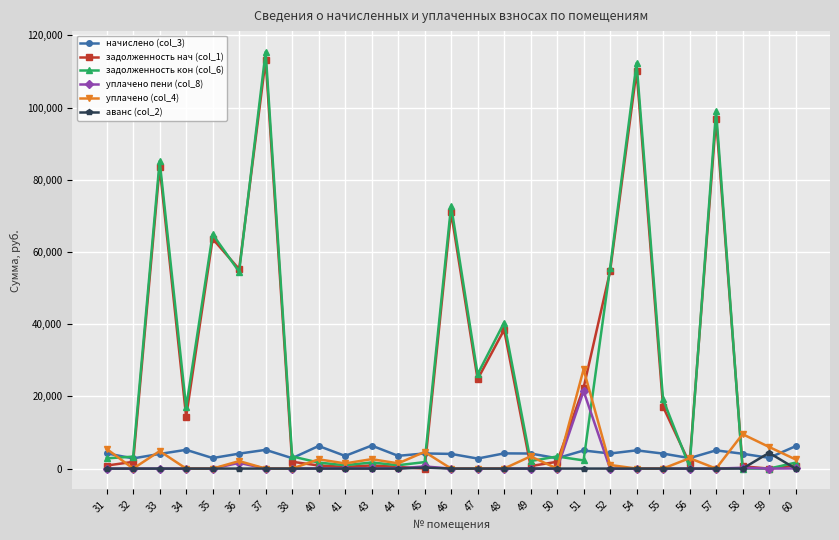

Is this an area chart (filled region under the line)?

No